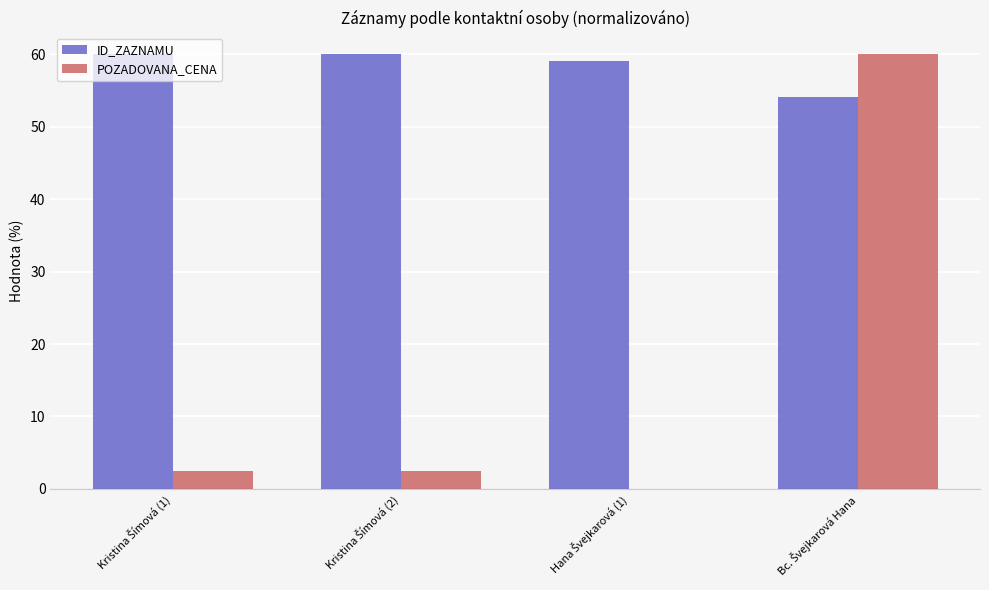

Which series has the widest spread of values?

POZADOVANA_CENA